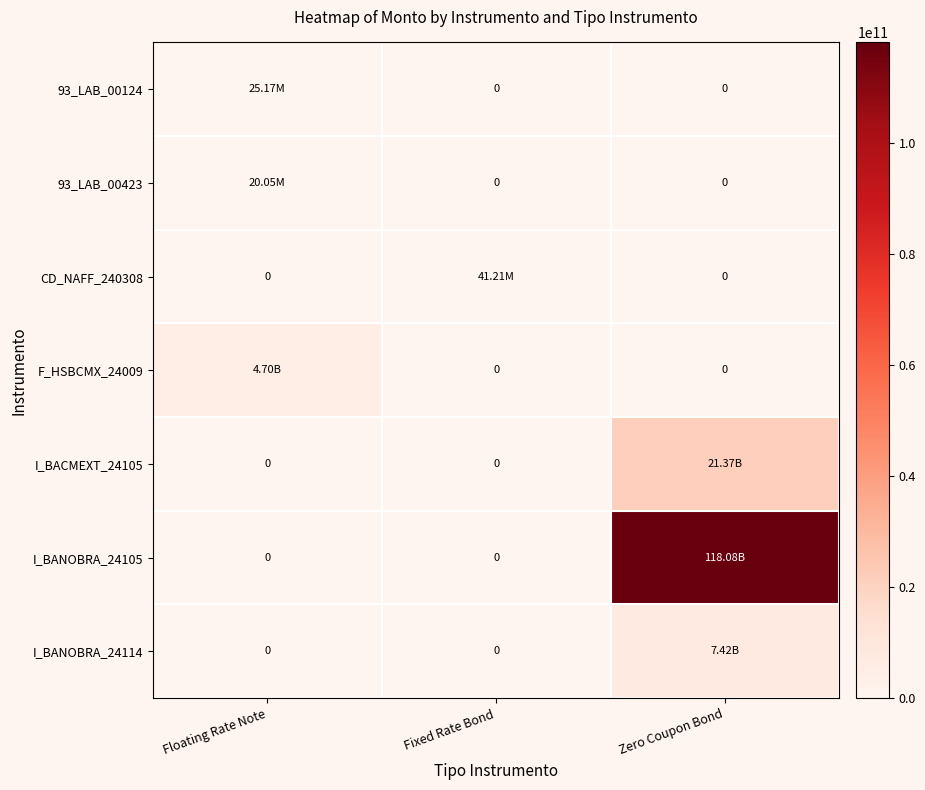

What is the total value across all series at Fixed Rate Bond?

41205725.4